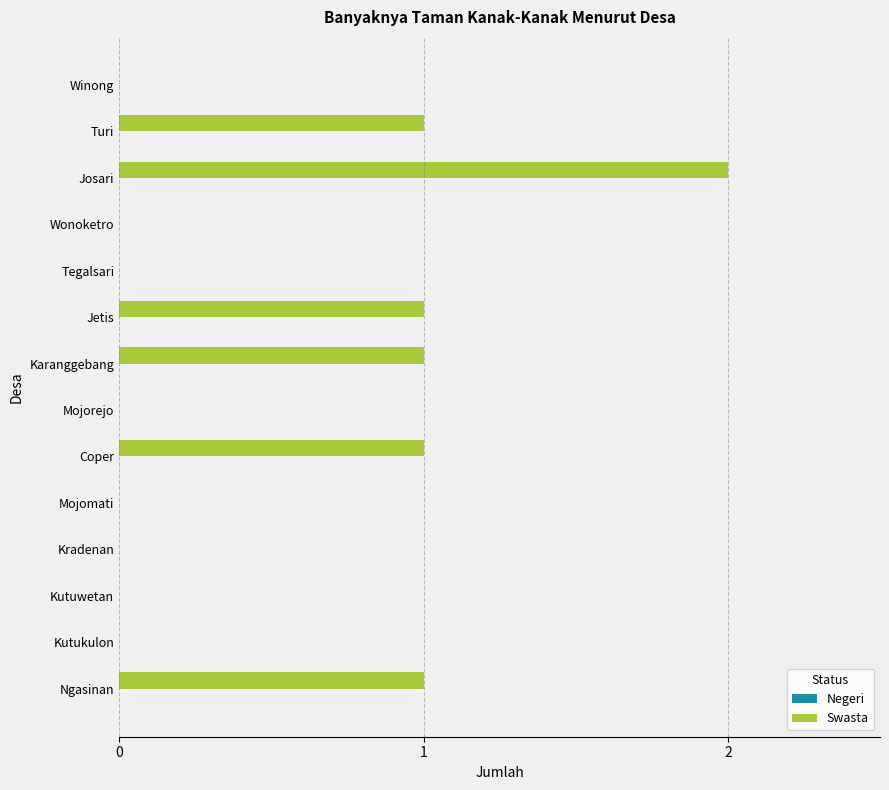

How many series are shown in this chart?

1